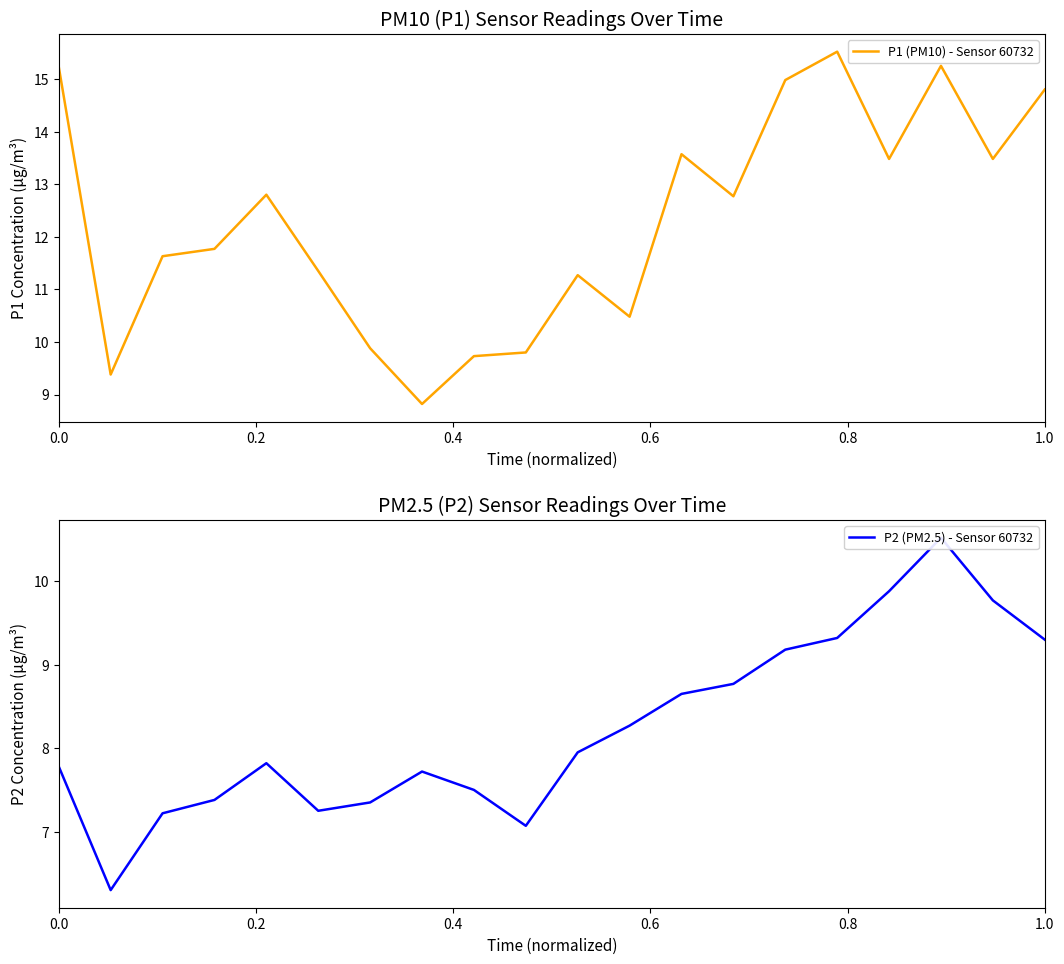

What is the greatest value displayed?

15.5